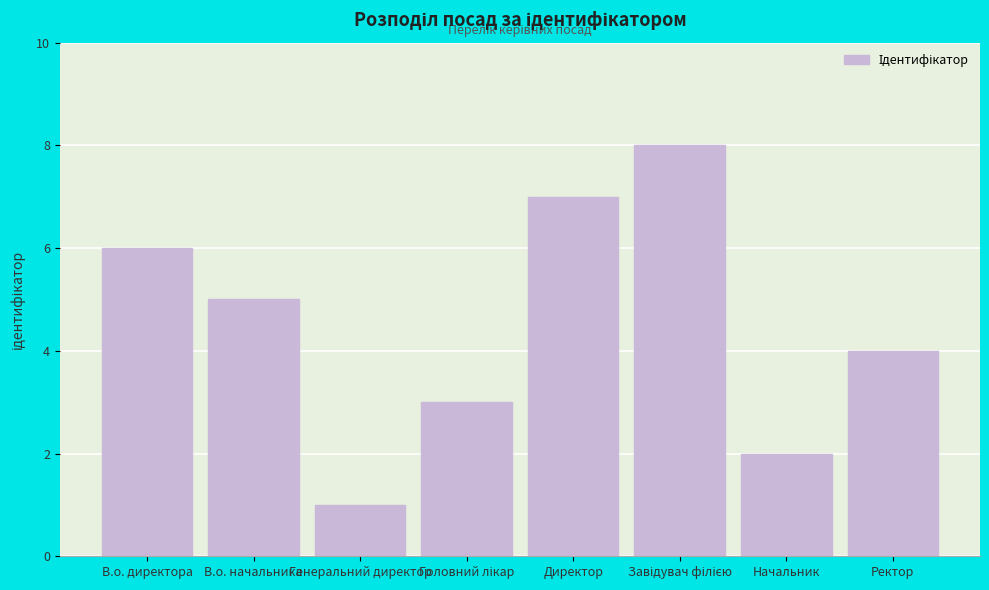

What is the difference between the maximum and minimum values?

7